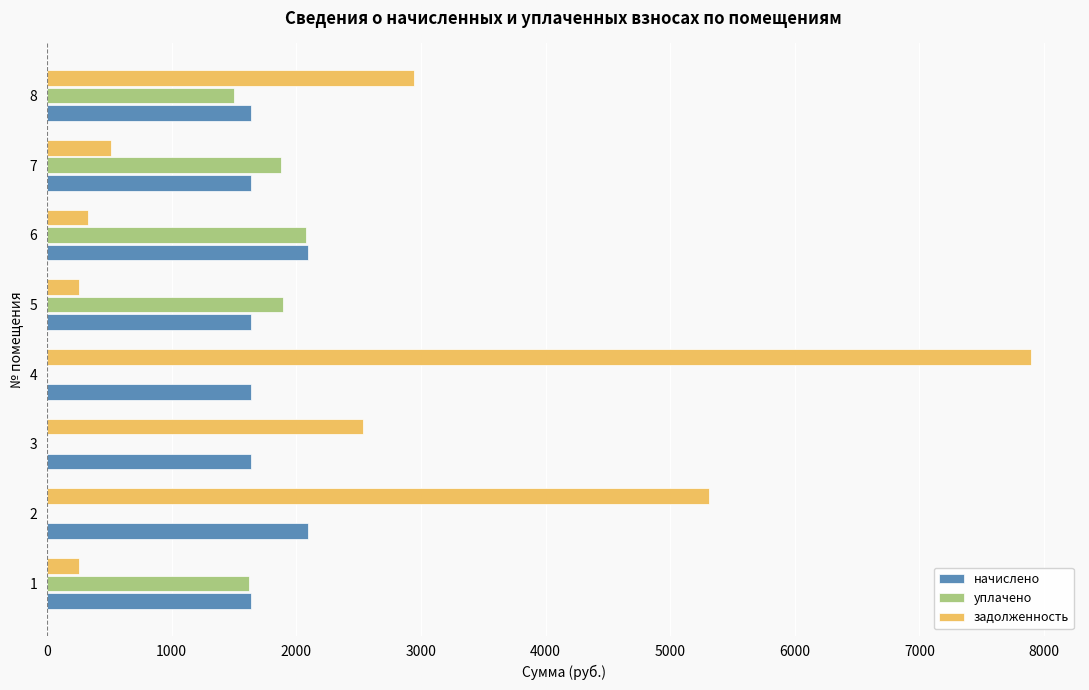

Between 4 and 8, which series saw the biggest shift?

задолженность